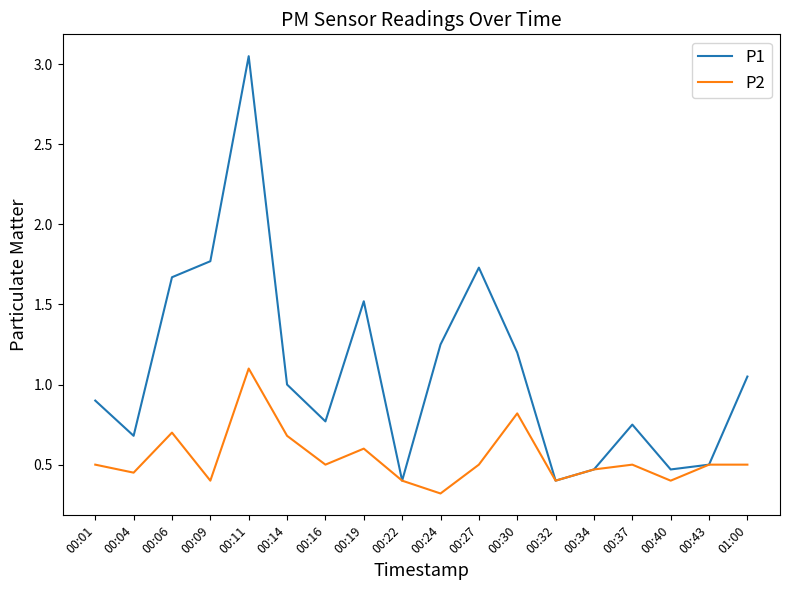

Which category has the highest value across all series?

00:11